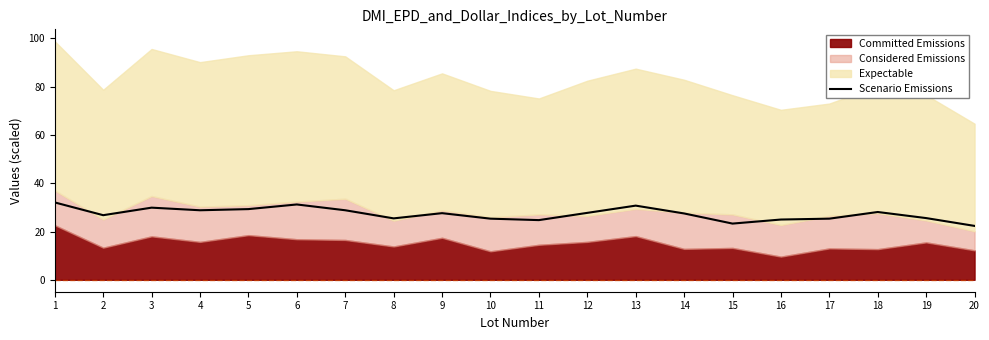

Is it true that the value at 1 is 56.9?

False